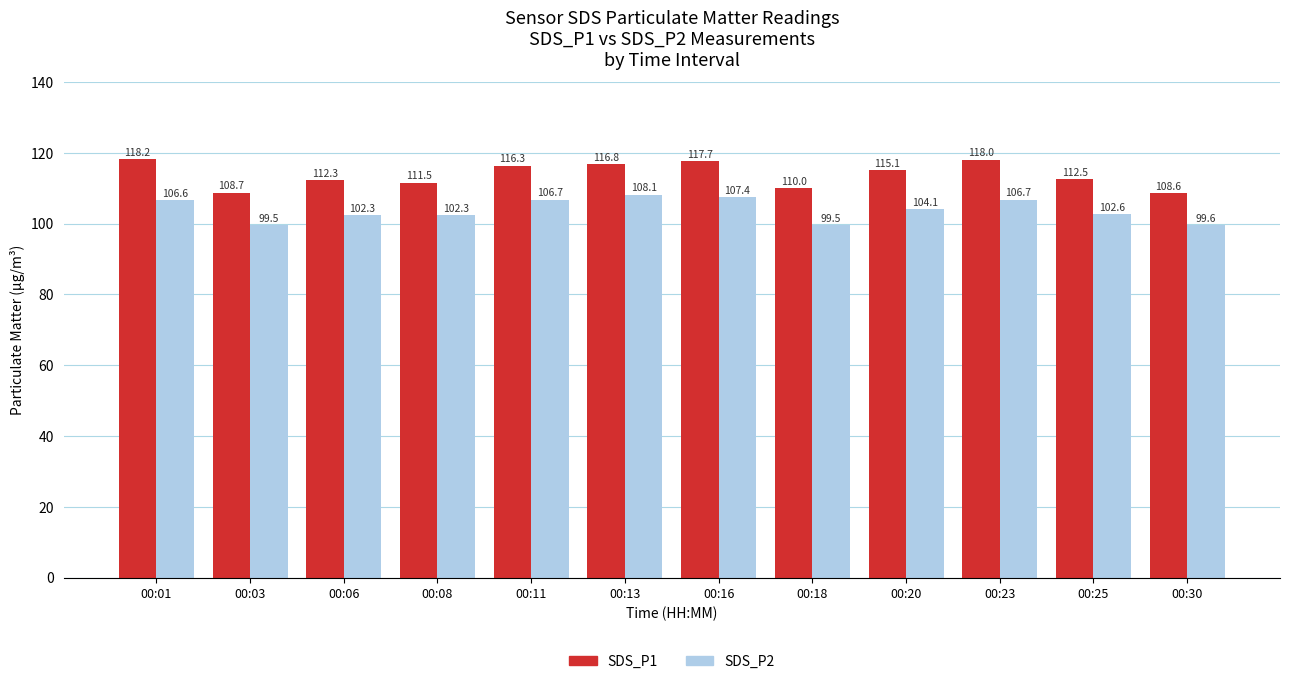

What are all the series names shown in the legend?

SDS_P1, SDS_P2